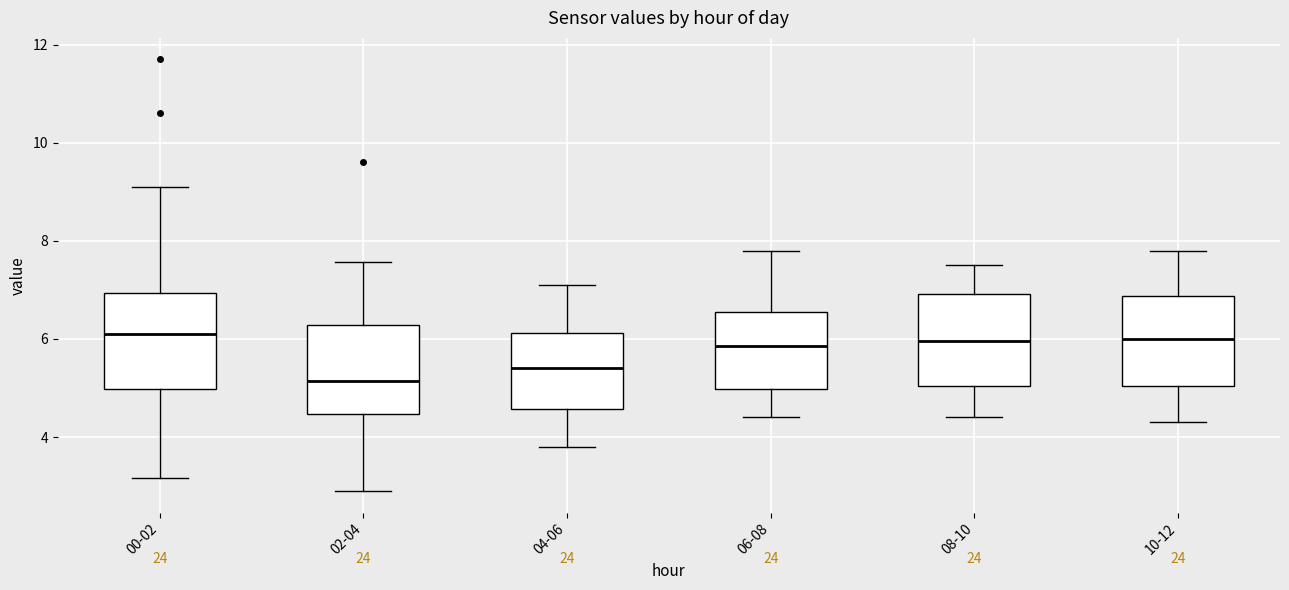

Reading left to right, transcribe this box plot: for each box, give where its median line is, the range the box spans, and where its two whiskers end, as read against the y-axis. The values are not printed on the chart, so give them approximately, as read against the axis.

00-02: median 6.2, box 5.0 to 7.0, whiskers 3.2 to 9.2
02-04: median 5.2, box 4.4 to 6.2, whiskers 3.0 to 7.6
04-06: median 5.4, box 4.6 to 6.2, whiskers 3.8 to 7.2
06-08: median 5.8, box 5.0 to 6.6, whiskers 4.4 to 7.8
08-10: median 6.0, box 5.0 to 7.0, whiskers 4.4 to 7.6
10-12: median 6.0, box 5.0 to 6.8, whiskers 4.4 to 7.8